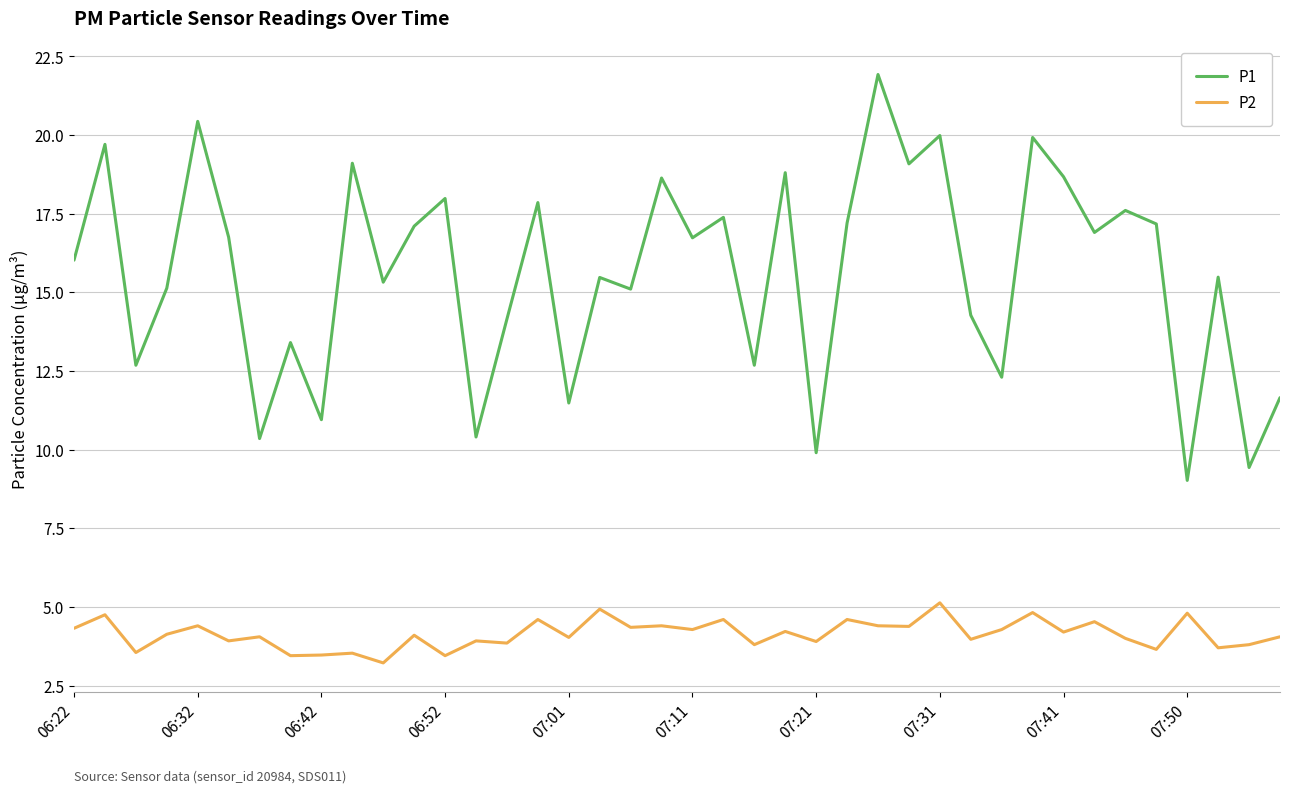

True or false: P1 and P2 intersect in this chart.

False